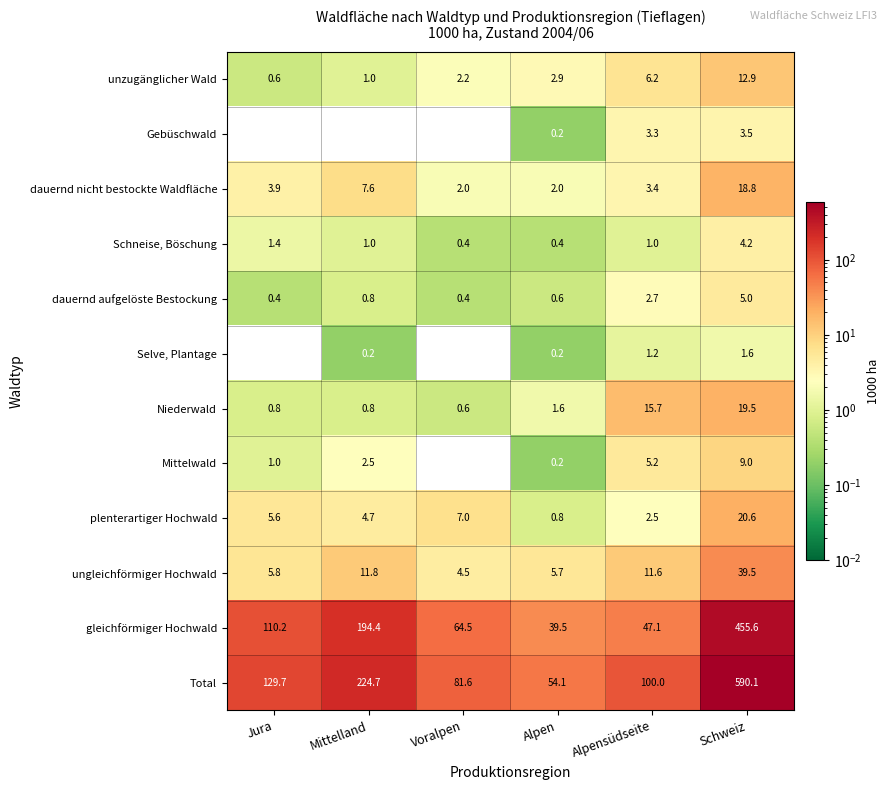

What is the total value across all series at Schweiz?

1180.3